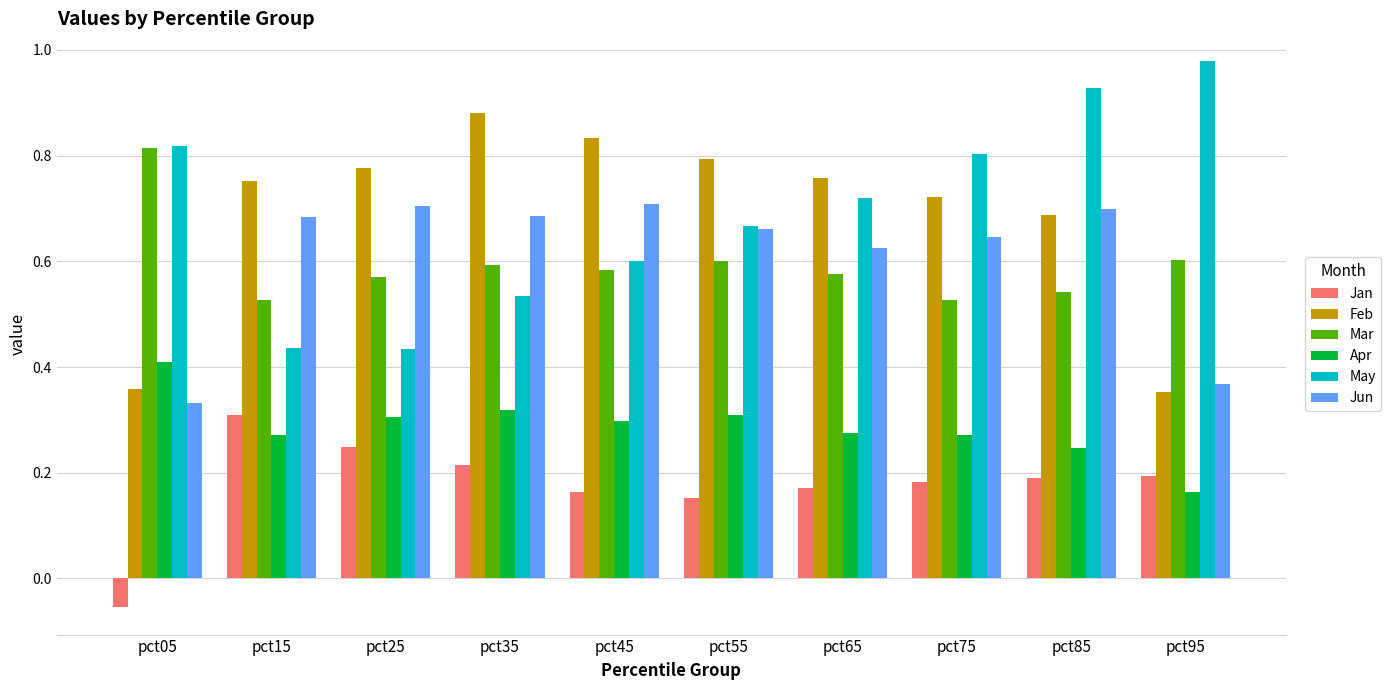

The value of Apr at pct75 is 0.2. True or false?

False